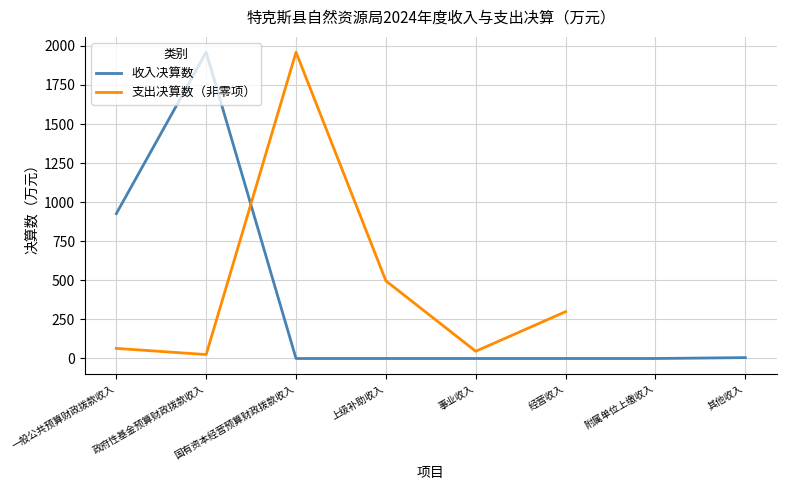

True or false: the data has more than 0 interior local peaks.

True